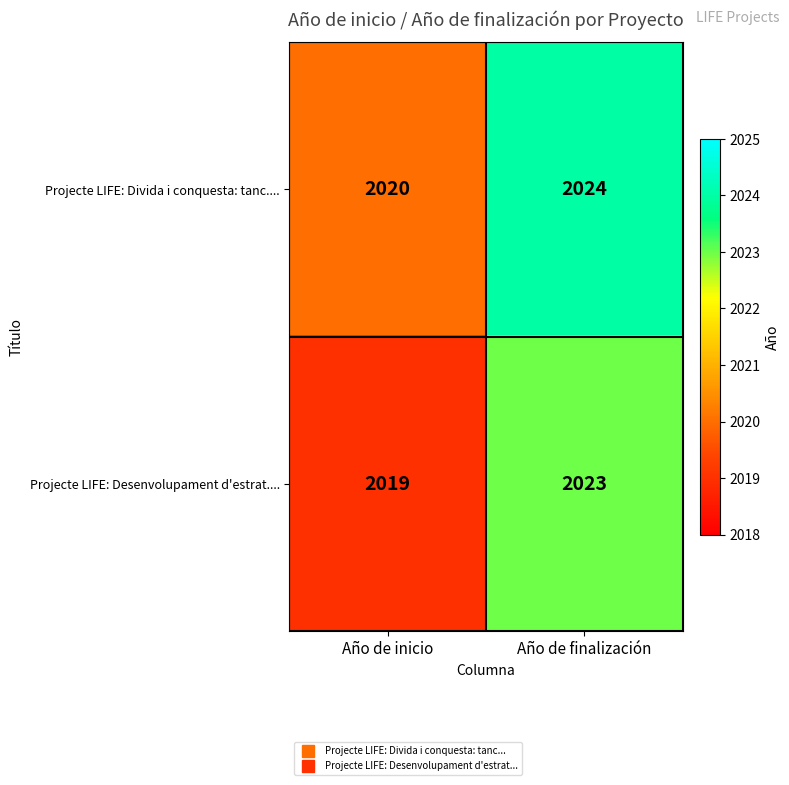

List the series in order of their overall mean, highest first.

Projecte LIFE: Divida i conquesta: tanc...., Projecte LIFE: Desenvolupament d'estrat....